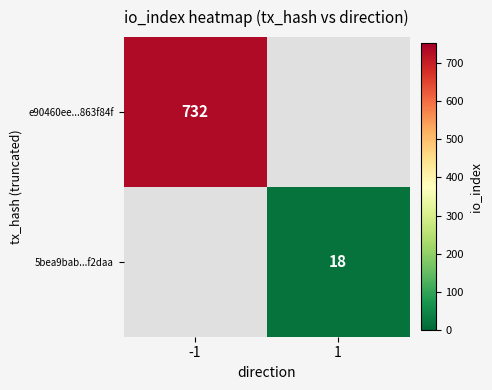

Is it true that 5bea9bab...f2daa equals 24 at 1?

False